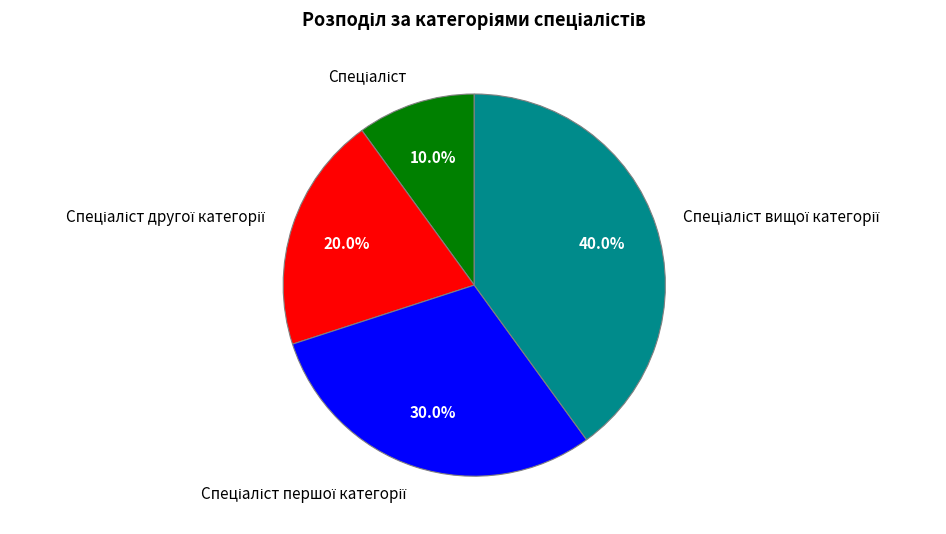

Does any single category account for the majority?

No